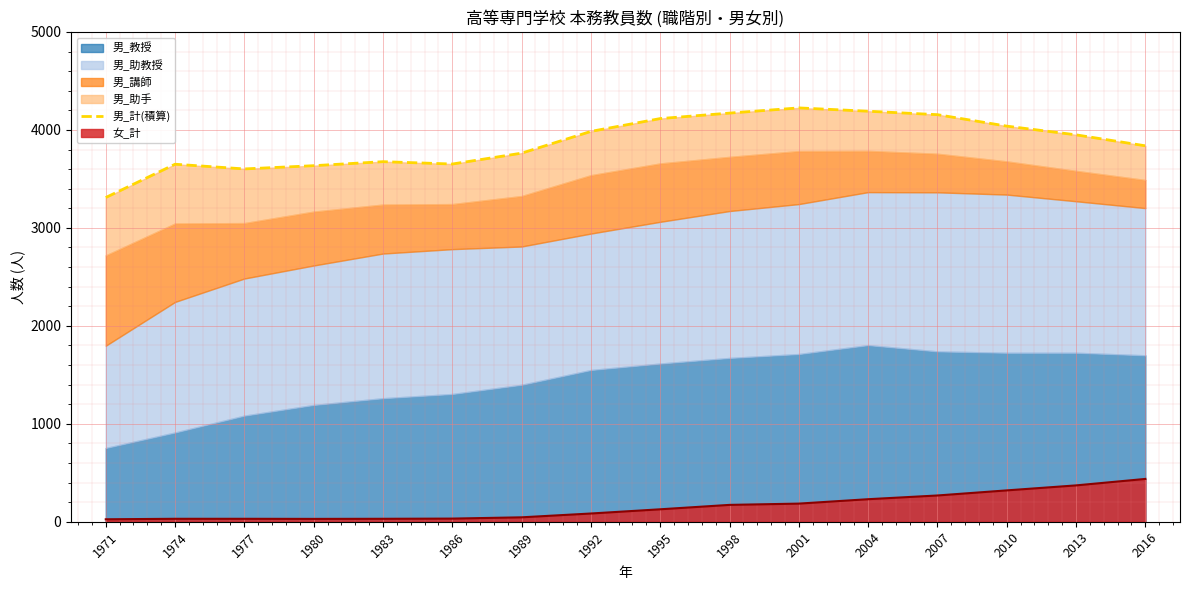

Rank the categories by value from lowest to highest.

1971, 1977, 1980, 1974, 1986, 1983, 1989, 2016, 2013, 1992, 2010, 1995, 2007, 1998, 2004, 2001